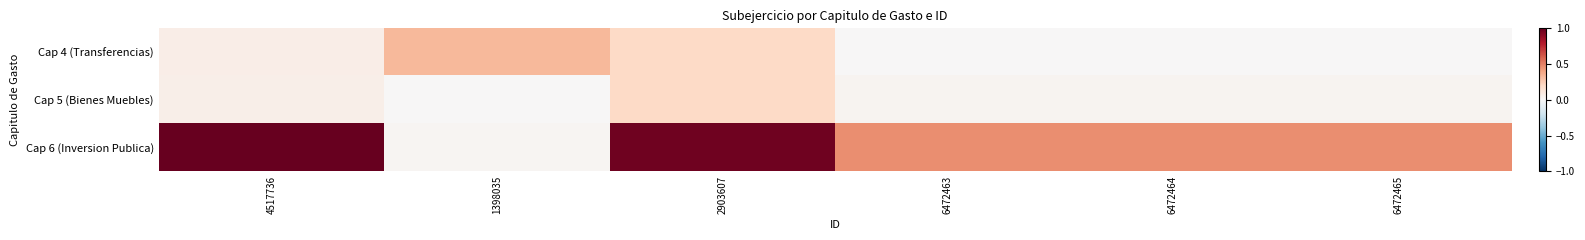

Reading right to left, what are all the values shown in this chart?

Cap 4 (Transferencias): 6472465=0.0	6472464=0.0	6472463=0.0	2903607=0.2	1398035=0.3	4517736=0.1
Cap 5 (Bienes Muebles): 6472465=0.0	6472464=0.0	6472463=0.0	2903607=0.2	1398035=0.0	4517736=0.1
Cap 6 (Inversion Publica): 6472465=0.5	6472464=0.5	6472463=0.5	2903607=1.0	1398035=0.0	4517736=1.0